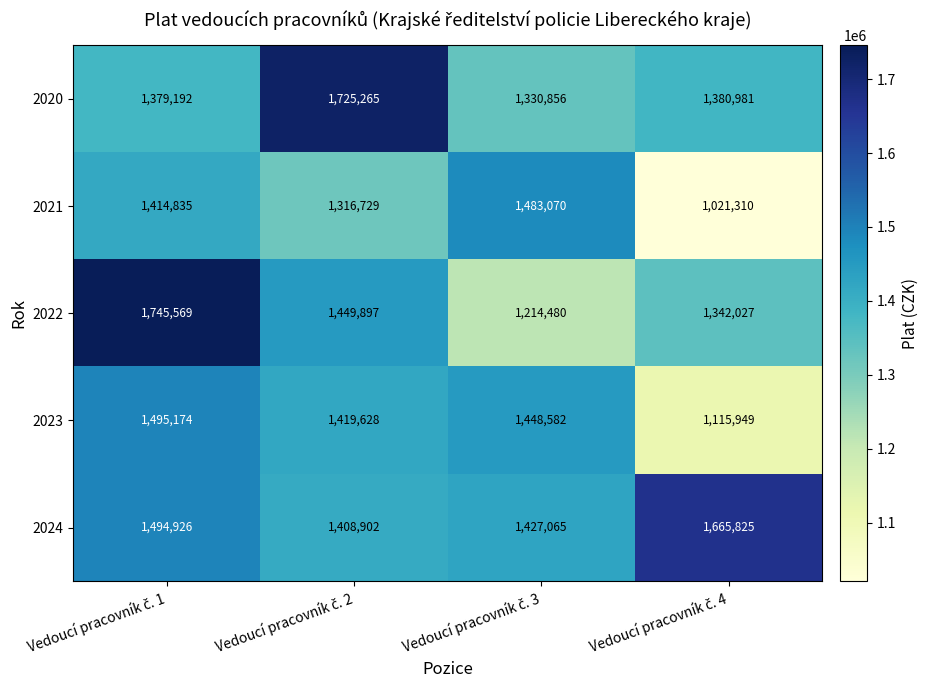

Rank the series by their maximum value, from lowest to highest.

2021, 2023, 2024, 2020, 2022